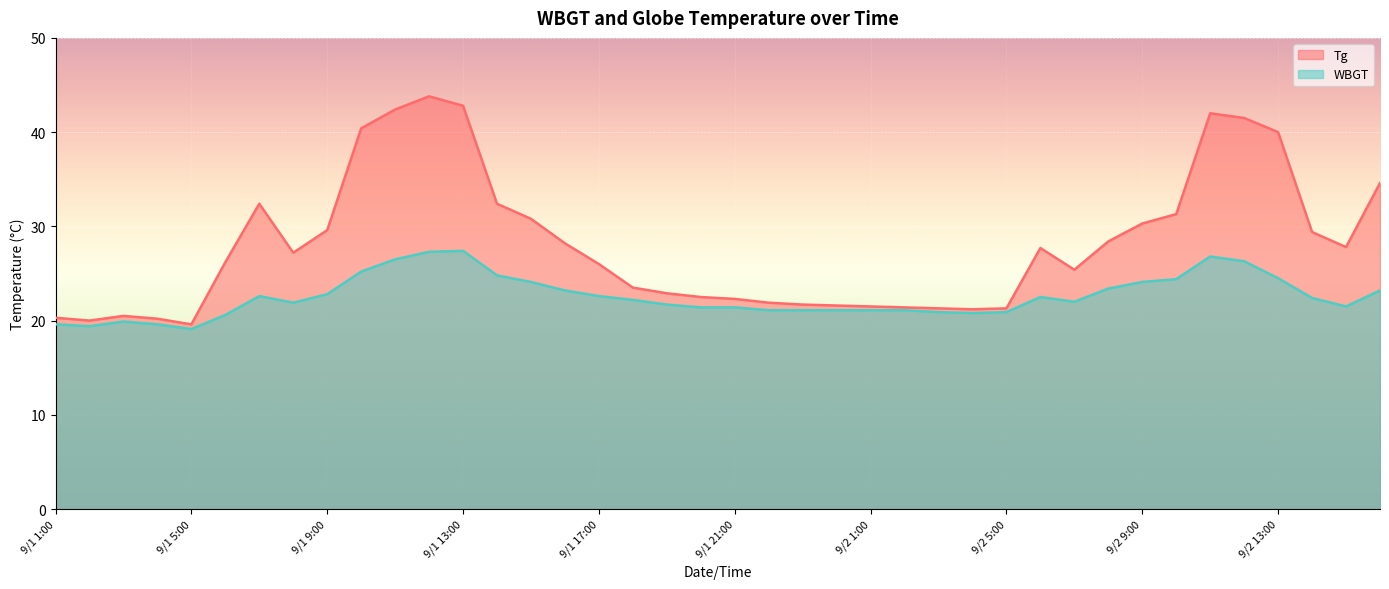

What is the average value of the Tg series?

28.1